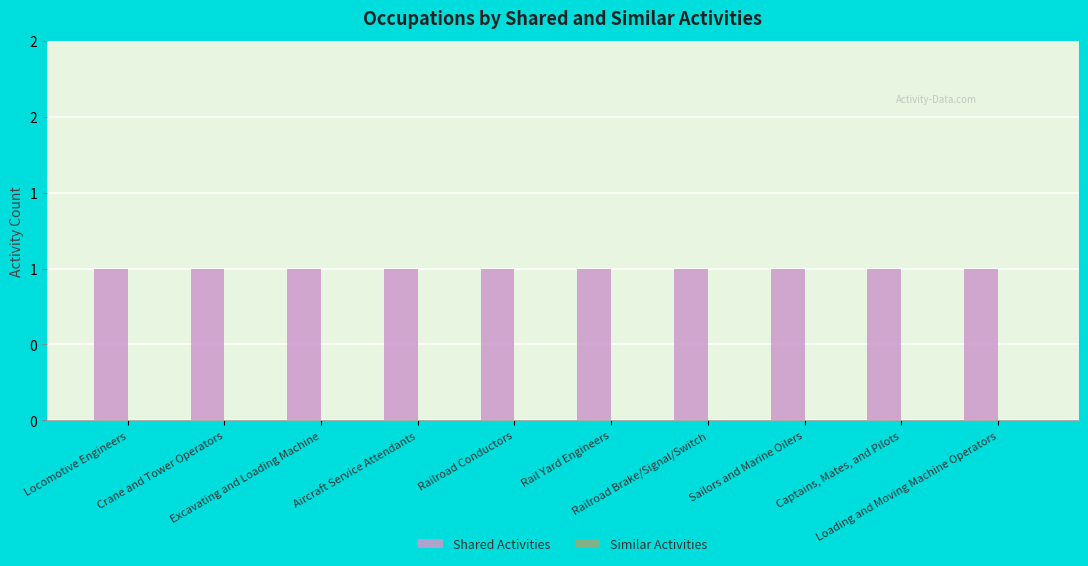

What is the total value across all series at Excavating and Loading Machine?

1